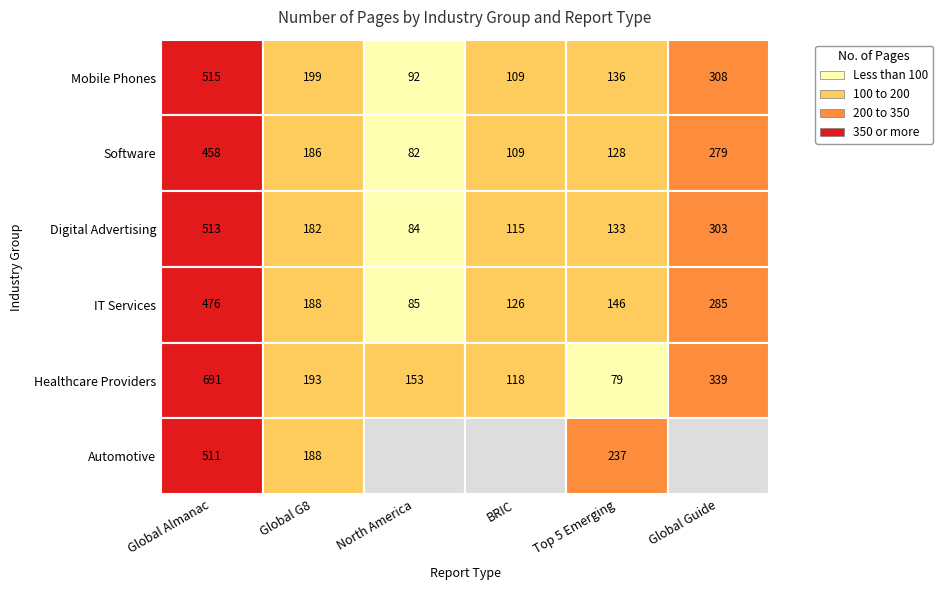

How many values in the Top 5 Emerging series exceed 136?

2